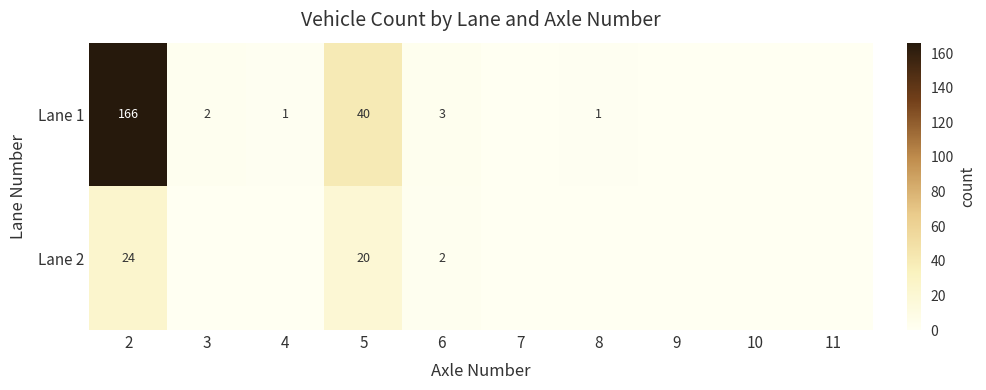

Which label corresponds to the smallest value in the chart?

7